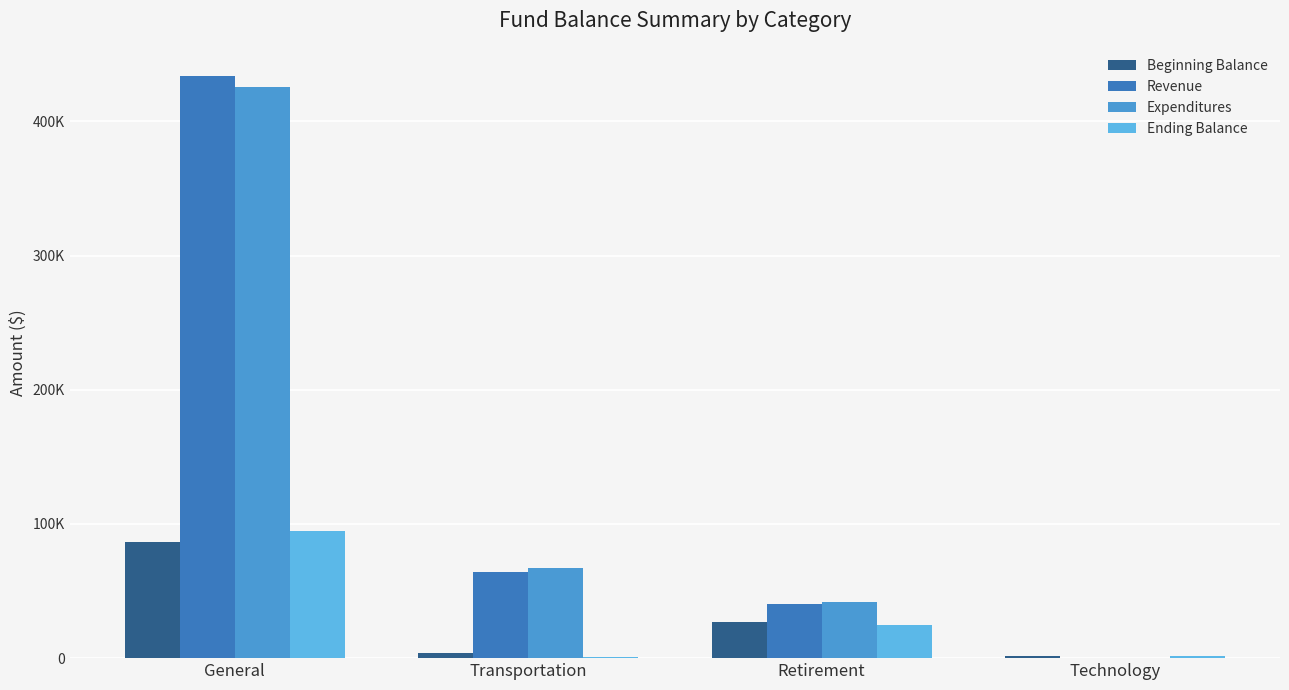

What is the total value across all series at General?

1041480.4